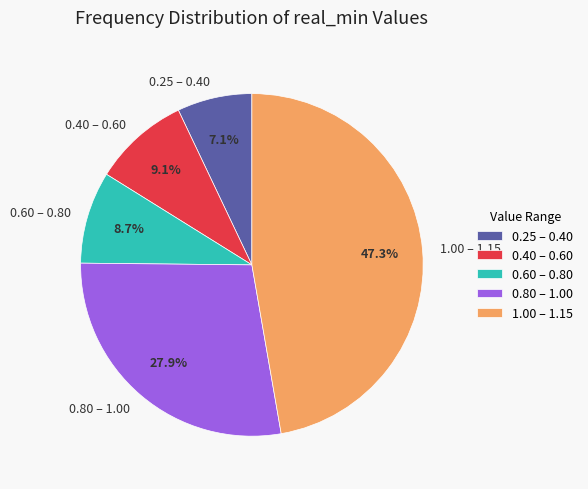

Which has a higher value, 0.40 – 0.60 or 0.80 – 1.00?

0.80 – 1.00